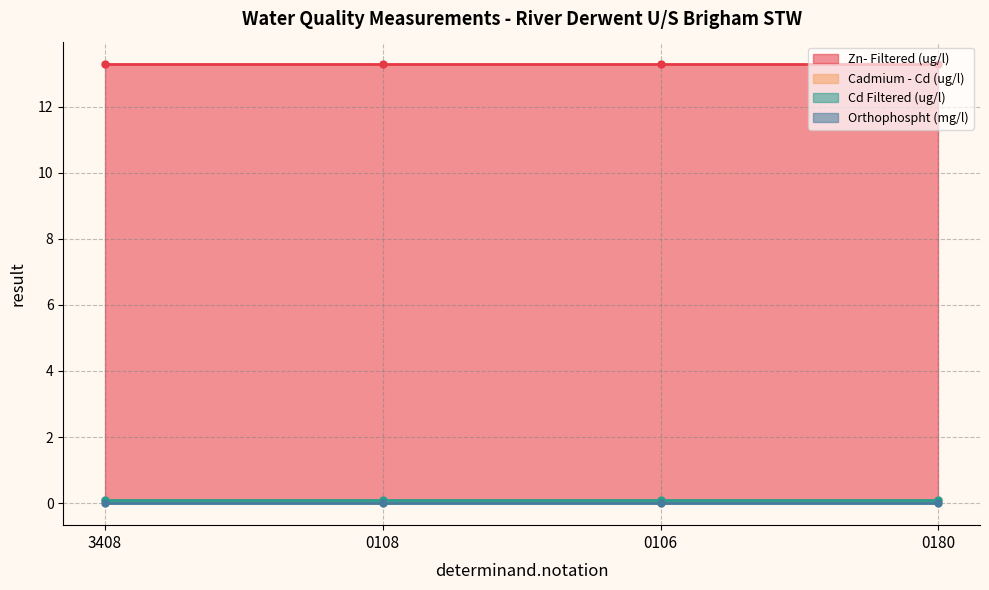

What is the spread (max minus min) of values at 0180?

13.3